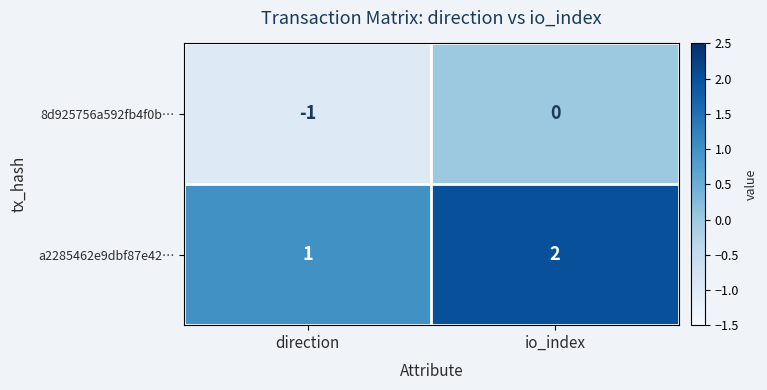

The 8d925756a592fb4f0b… series shows -1 at direction. True or false?

True